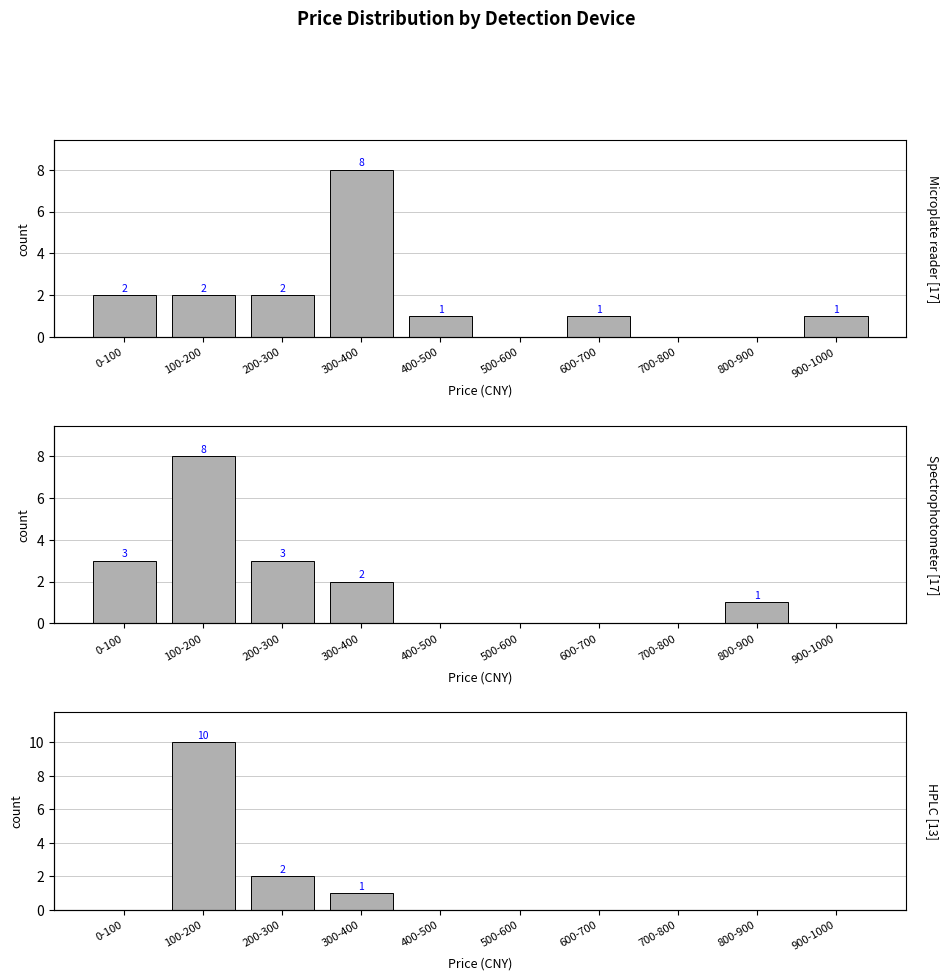

Between 500-600 and 300-400, which is larger?

300-400